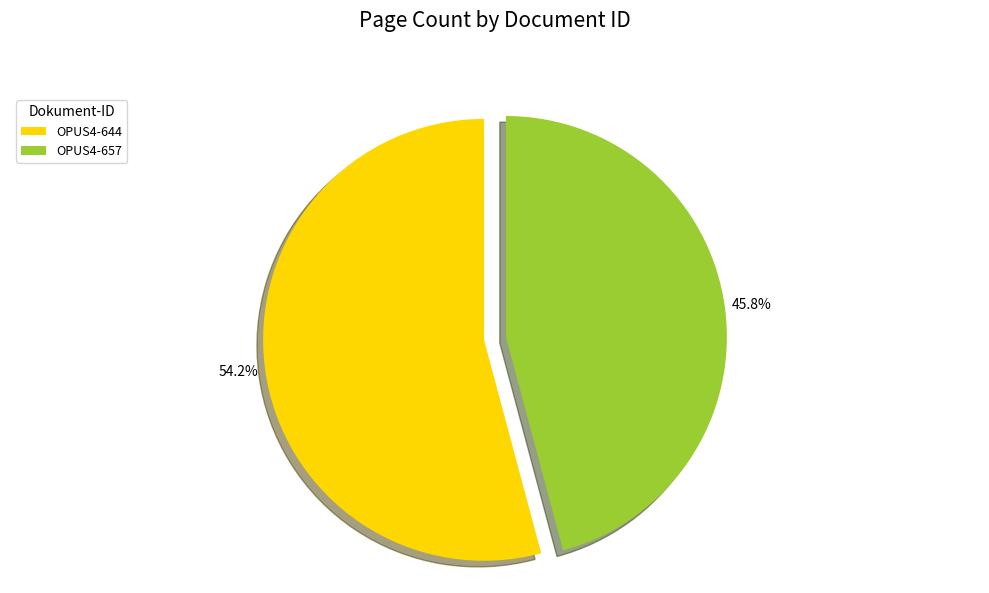

To the nearest percent, what portion does OPUS4-644 represent?

54%